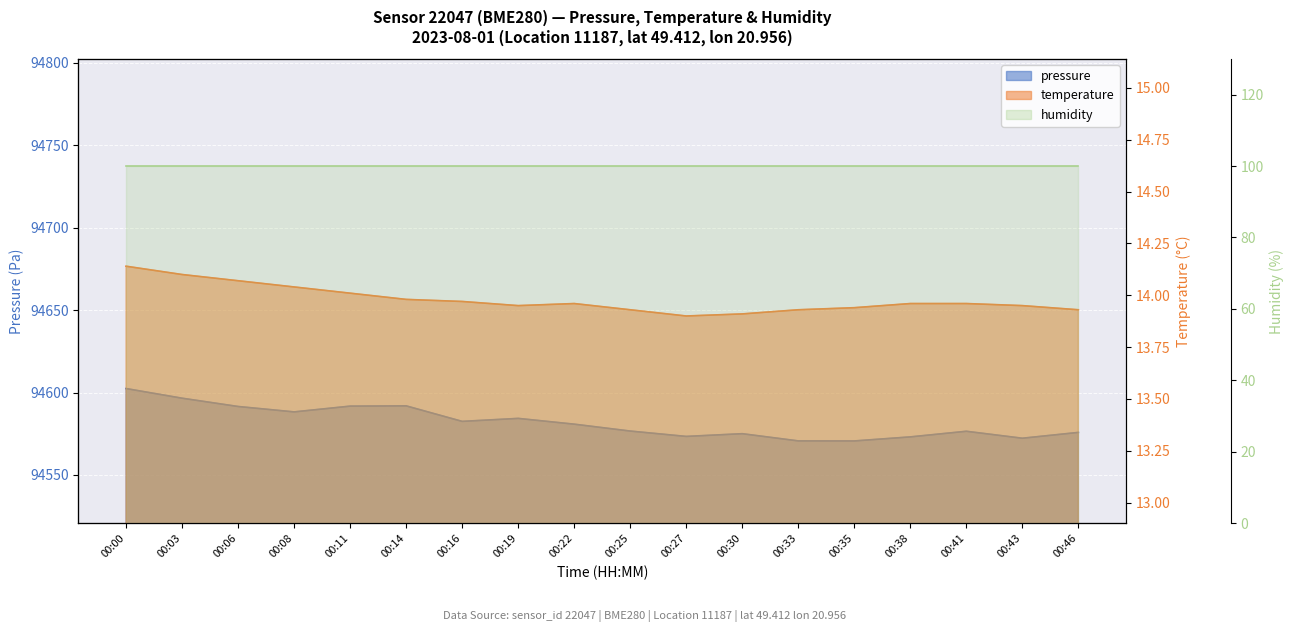

What is the difference between the highest and lowest values at 00:41?

94562.5